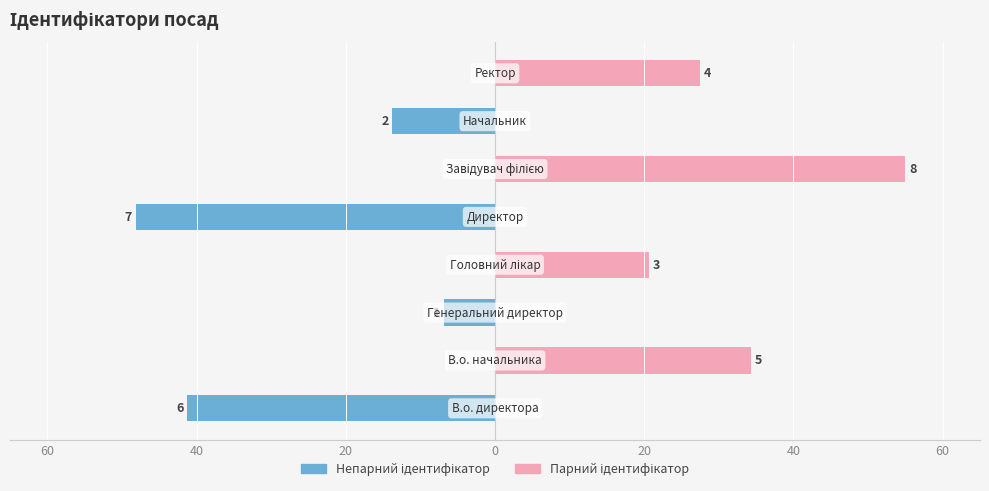

How many values in the Ідентифікатор (непарний) series are below 0?

4